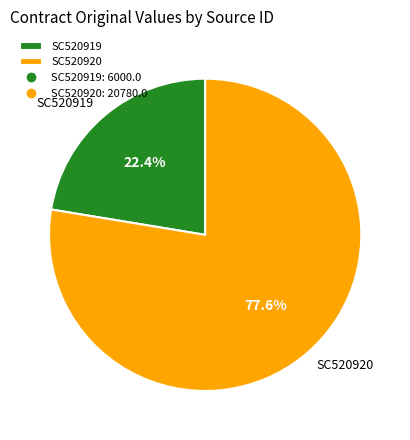

Is there any slice that represents more than half of the pie?

Yes